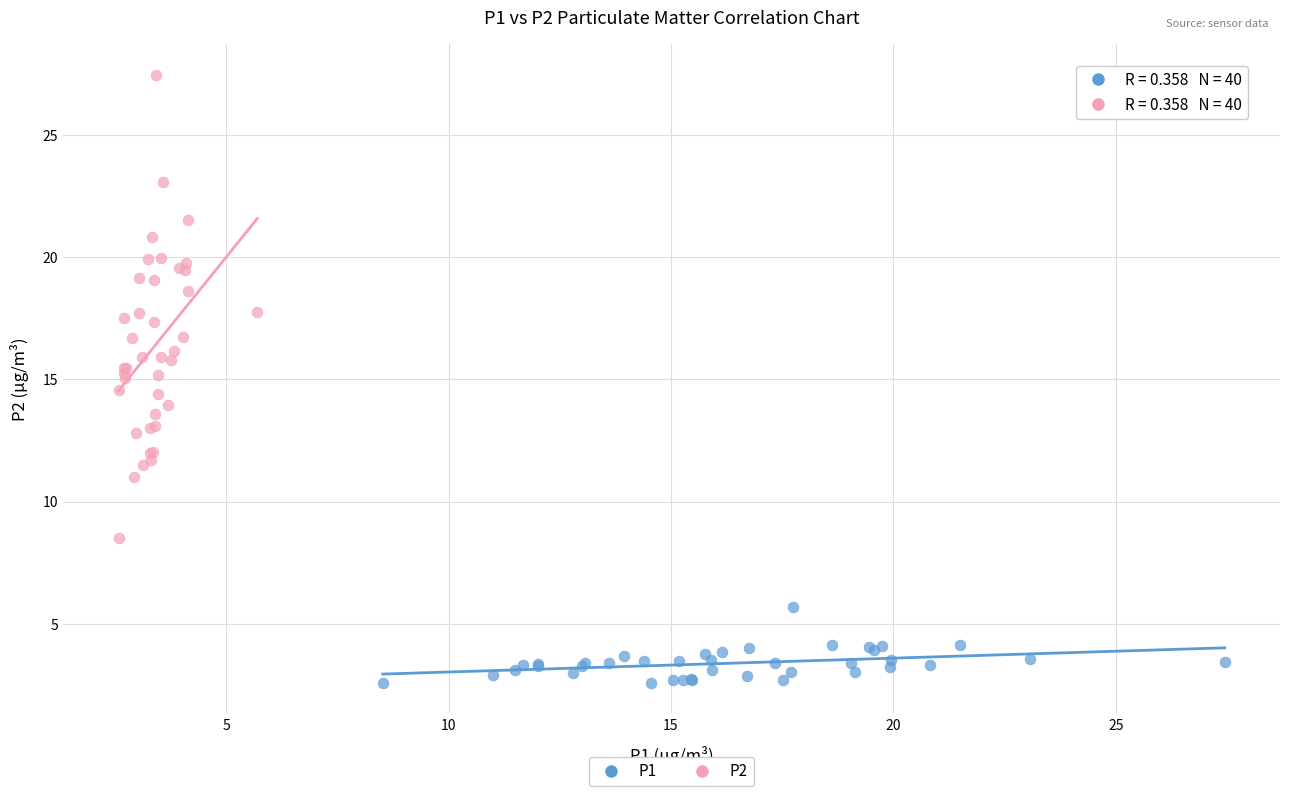

Which series has the widest spread of Y values?

P2